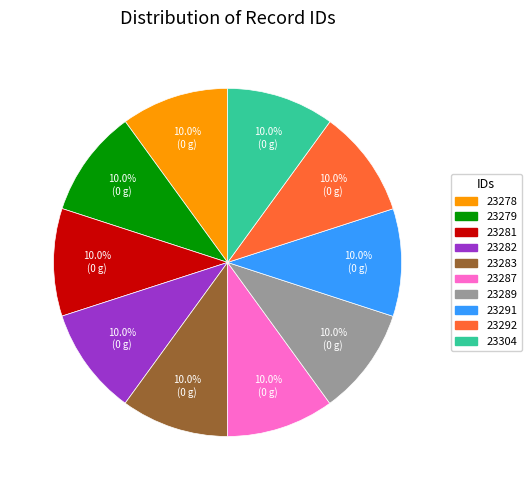

What is the total percentage of 23289 and 23292?

20.0%